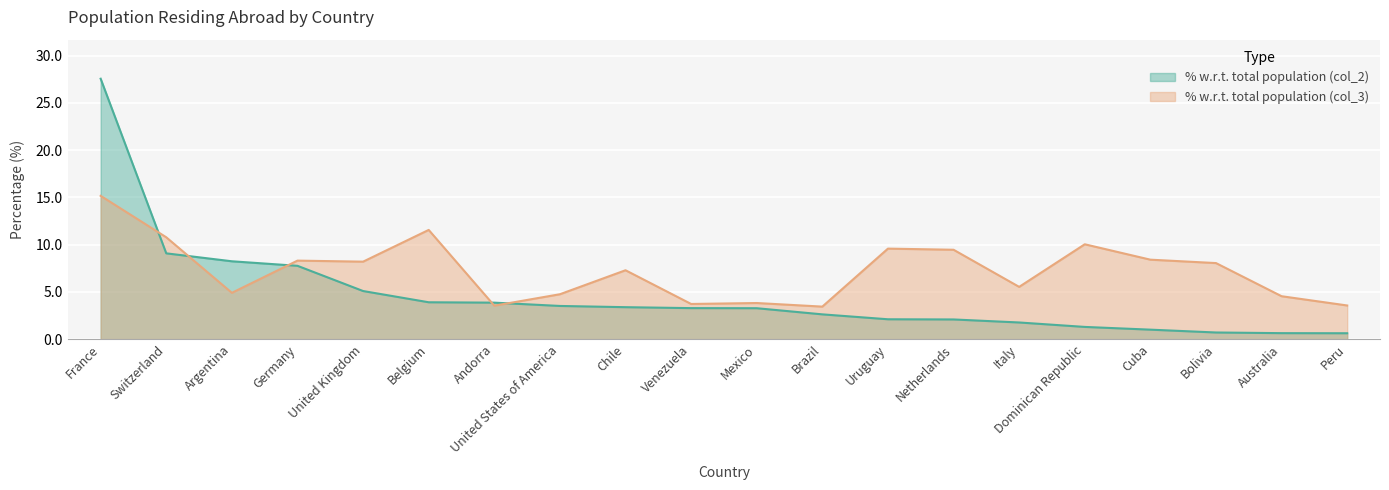

The % w.r.t. total population (col_2) series shows 7.2 at United Kingdom. True or false?

False